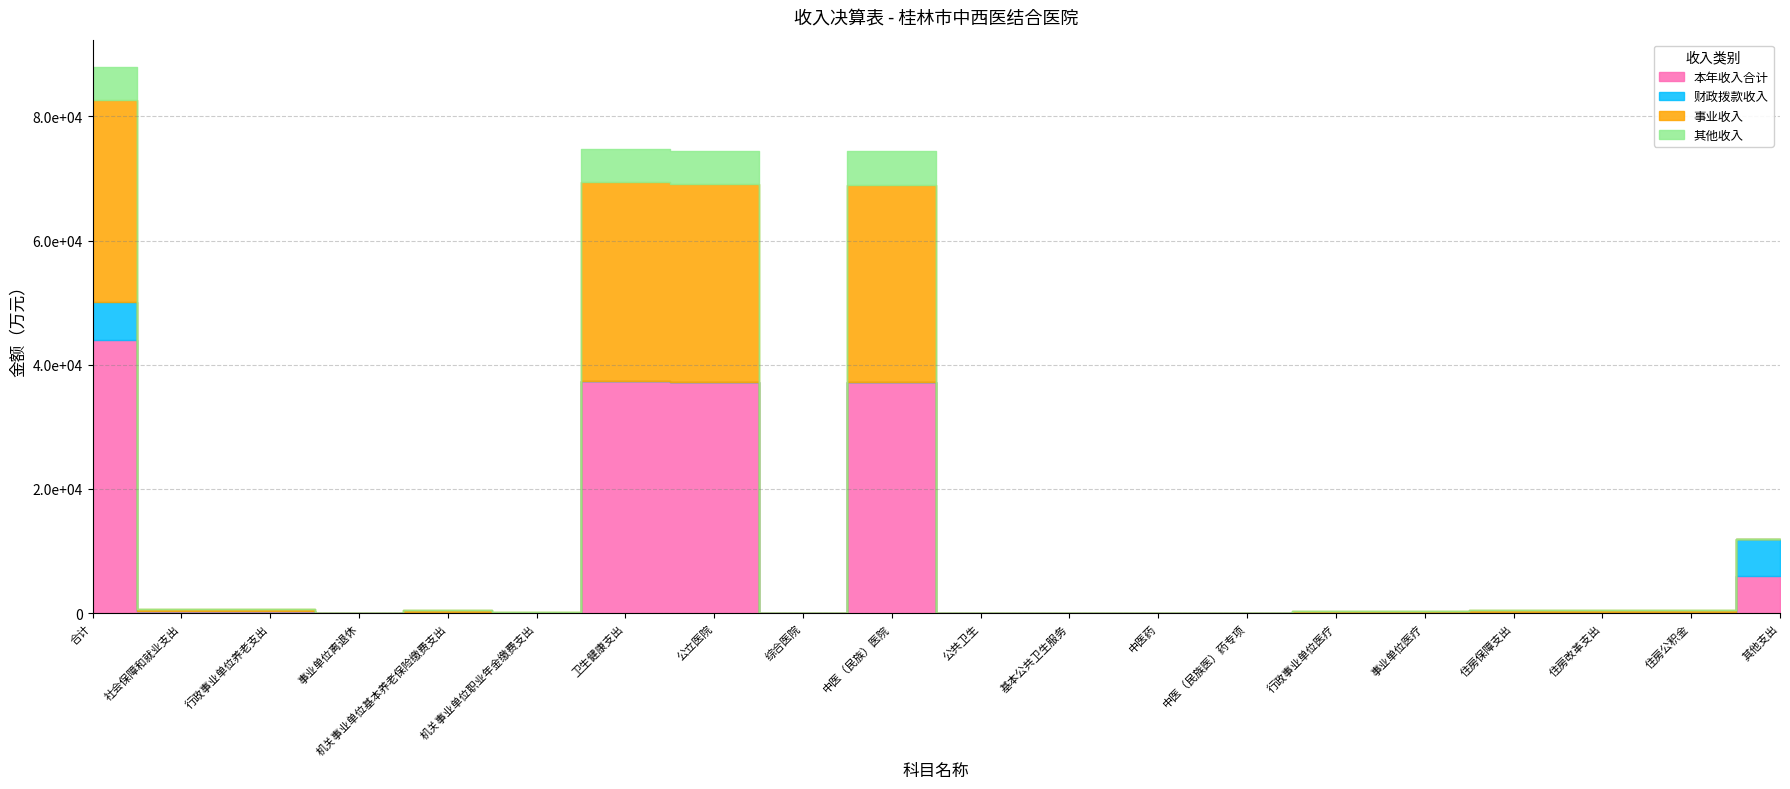

Reading left to right, what are all the values shown in this chart?

本年收入合计: 合计=43971.5	社会保障和就业支出=343.3	行政事业单位养老支出=343.3	事业单位离退休=10.9	机关事业单位基本养老保险缴费支出=221.8	机关事业单位职业年金缴费支出=110.7	卫生健康支出=37373.0	公立医院=37211.3	综合医院=9.4	中医（民族）医院=37202.0	公共卫生=4.9	基本公共卫生服务=4.9	中医药=2.9	中医（民族医）药专项=2.9	行政事业单位医疗=153.8	事业单位医疗=153.8	住房保障支出=255.3	住房改革支出=255.3	住房公积金=255.3	其他支出=6000.0
财政拨款收入: 合计=6091.9	社会保障和就业支出=10.9	行政事业单位养老支出=10.9	事业单位离退休=10.9	机关事业单位基本养老保险缴费支出=0.0	机关事业单位职业年金缴费支出=0.0	卫生健康支出=81.0	公立医院=73.2	综合医院=9.4	中医（民族）医院=63.8	公共卫生=4.9	基本公共卫生服务=4.9	中医药=2.9	中医（民族医）药专项=2.9	行政事业单位医疗=0.0	事业单位医疗=0.0	住房保障支出=0.0	住房改革支出=0.0	住房公积金=0.0	其他支出=6000.0
事业收入: 合计=32493.9	社会保障和就业支出=332.4	行政事业单位养老支出=332.4	事业单位离退休=0.0	机关事业单位基本养老保险缴费支出=221.8	机关事业单位职业年金缴费支出=110.7	卫生健康支出=31906.2	公立医院=31752.3	综合医院=0.0	中医（民族）医院=31752.3	公共卫生=0.0	基本公共卫生服务=0.0	中医药=0.0	中医（民族医）药专项=0.0	行政事业单位医疗=153.8	事业单位医疗=153.8	住房保障支出=255.3	住房改革支出=255.3	住房公积金=255.3	其他支出=0.0
其他收入: 合计=5385.8	社会保障和就业支出=0.0	行政事业单位养老支出=0.0	事业单位离退休=0.0	机关事业单位基本养老保险缴费支出=0.0	机关事业单位职业年金缴费支出=0.0	卫生健康支出=5385.8	公立医院=5385.8	综合医院=0.0	中医（民族）医院=5385.8	公共卫生=0.0	基本公共卫生服务=0.0	中医药=0.0	中医（民族医）药专项=0.0	行政事业单位医疗=0.0	事业单位医疗=0.0	住房保障支出=0.0	住房改革支出=0.0	住房公积金=0.0	其他支出=0.0